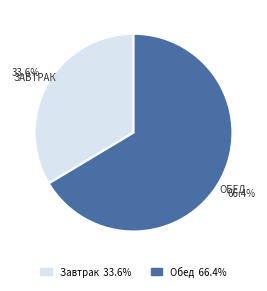

What percentage do Обед and Завтрак together represent?

100.0%